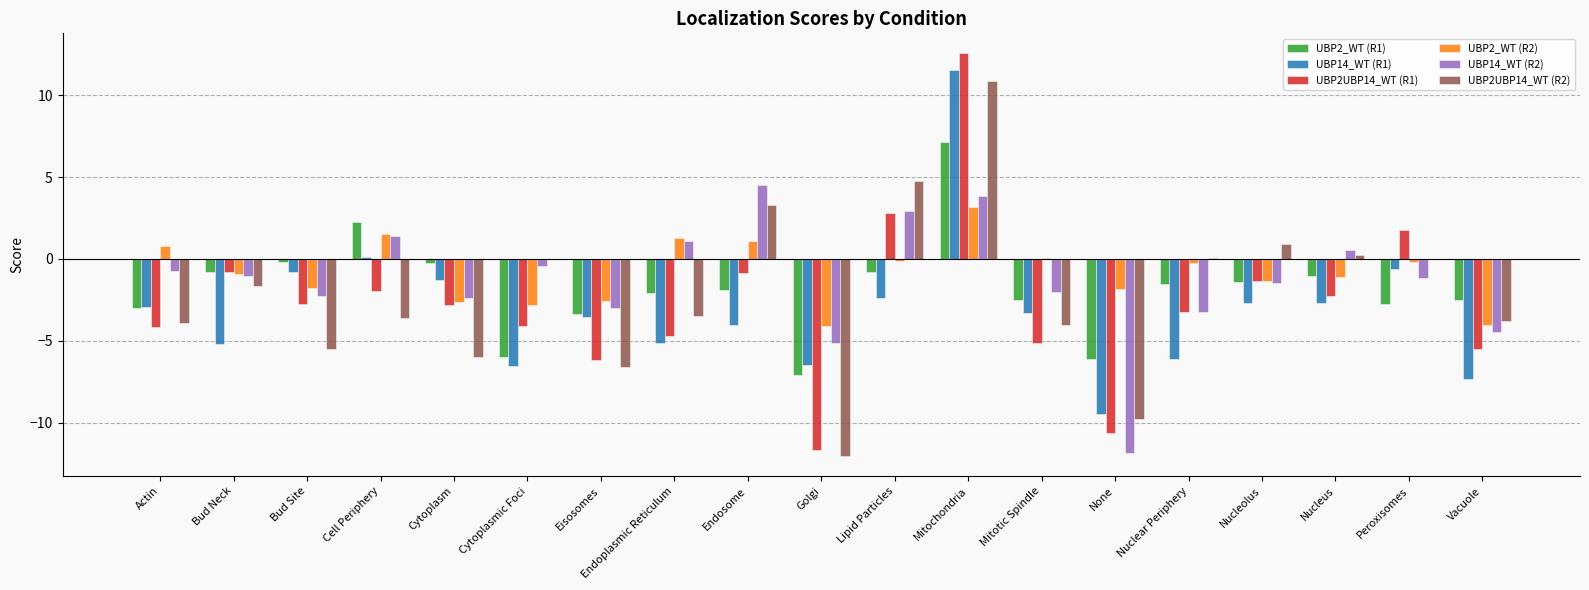

How many data points in UBP2UBP14_WT (R2) are above -3?

9